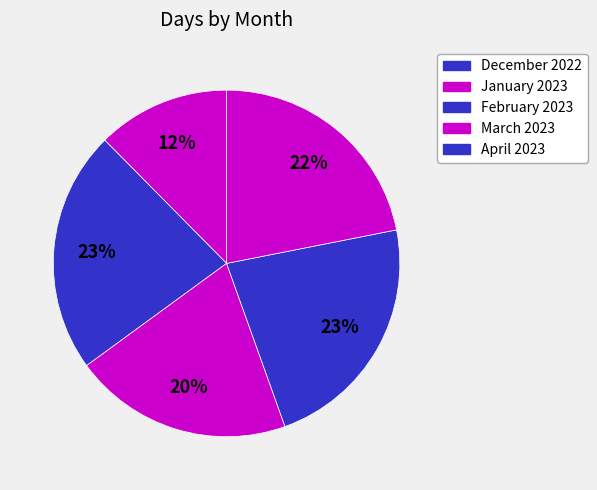

Between December 2022 and January 2023, which is larger?

January 2023